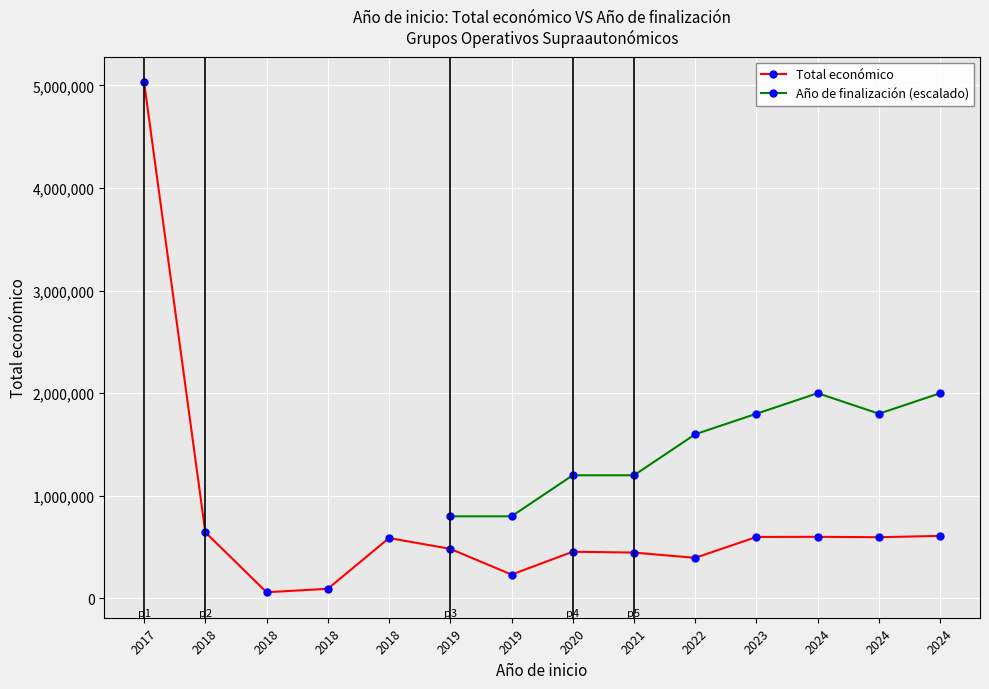

Between 2024 and 2024, which is larger?

2024